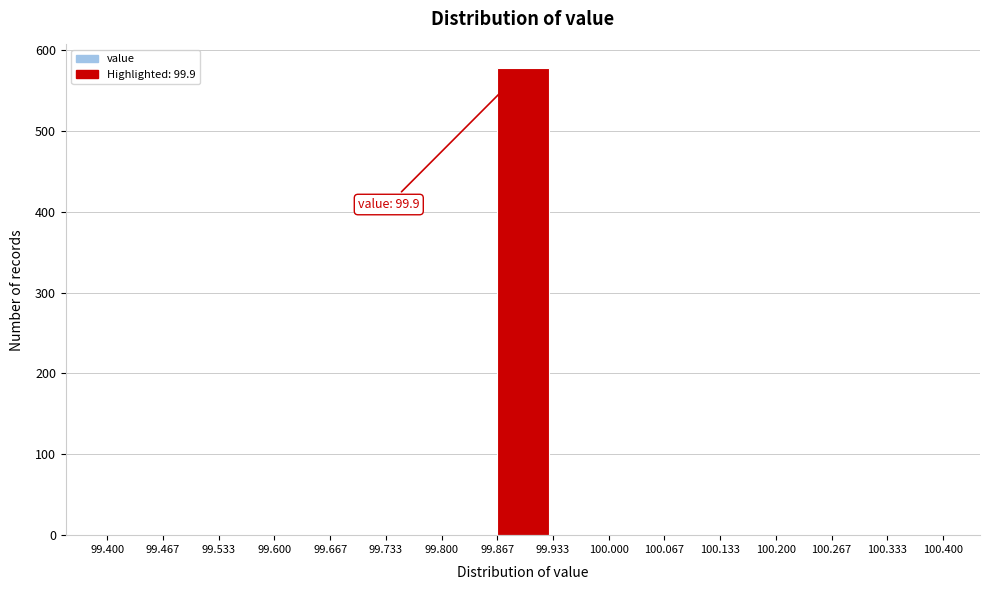

Which range on the x-axis has the tallest bar?

99.867 to 99.933